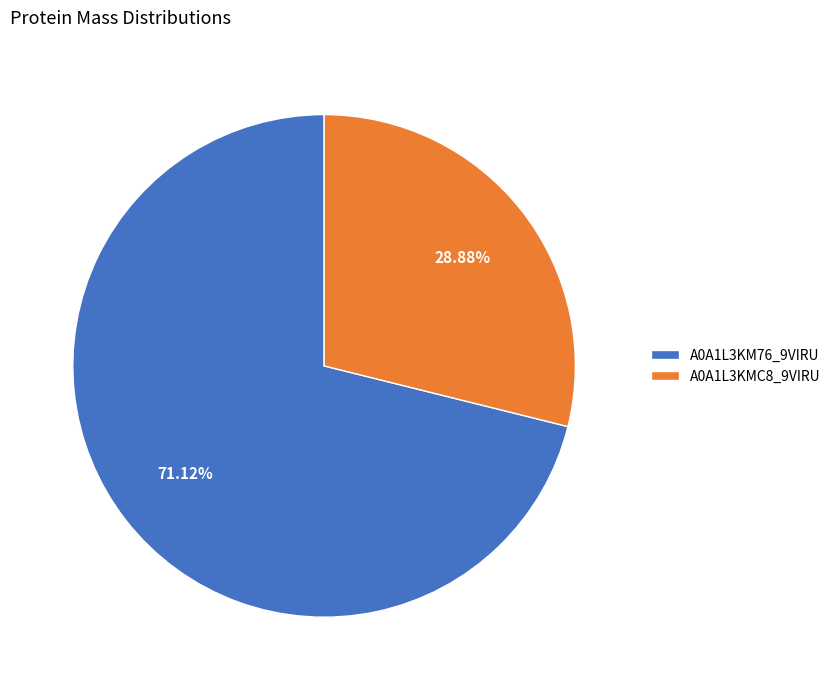

Is there a majority slice in this chart?

Yes